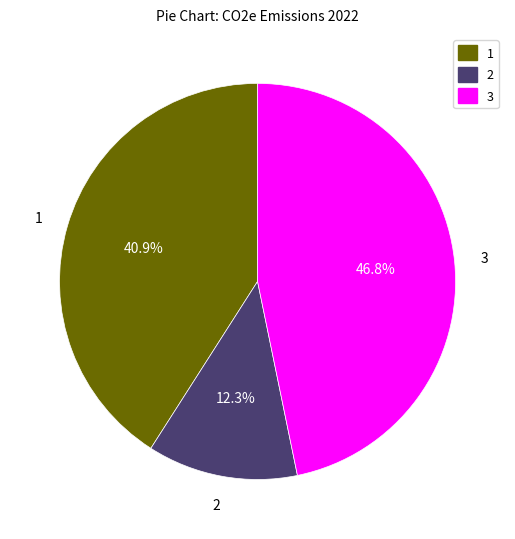

Is there any slice that represents more than half of the pie?

No